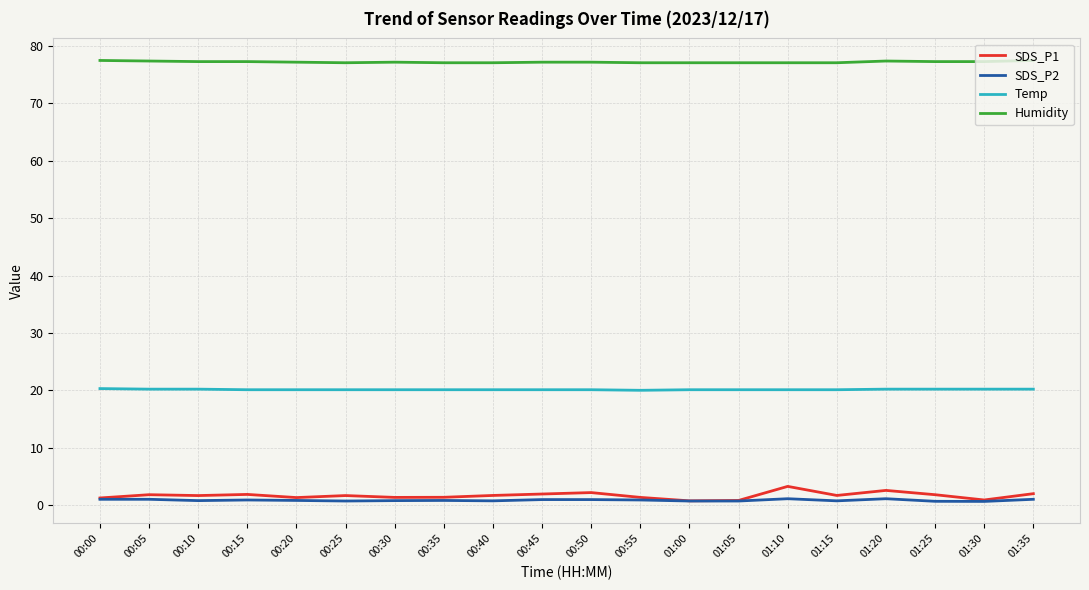

Is the value of SDS_P2 at 01:15 greater than the value of Humidity at 01:00?

No